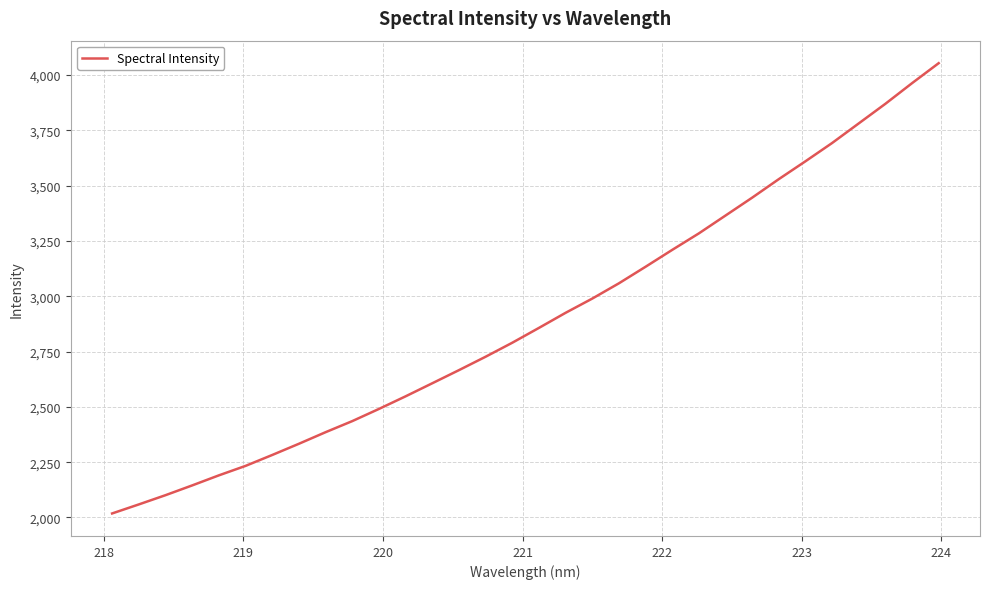

What is the difference between the maximum and minimum values?

2034.8